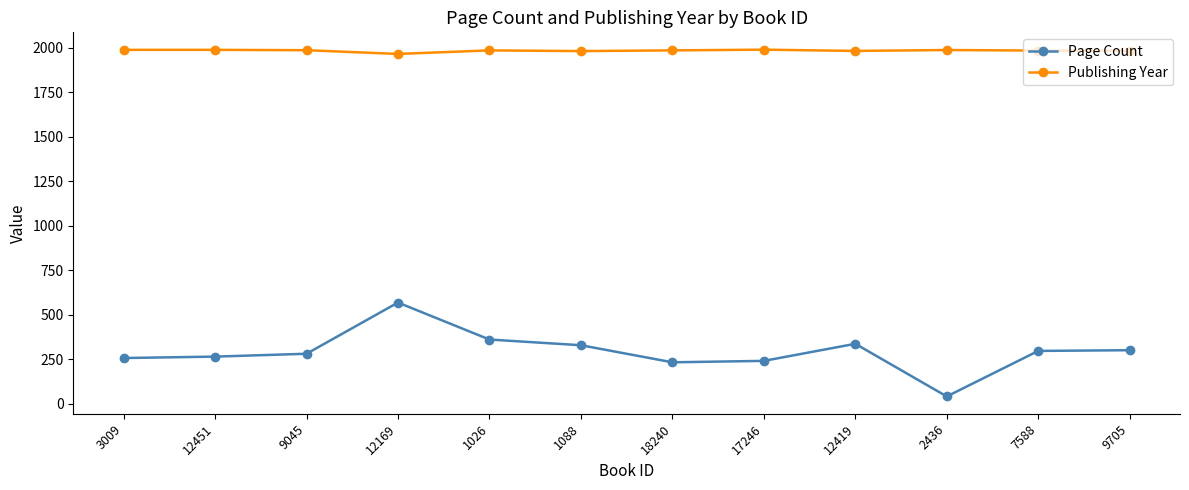

The Publishing Year series shows 1986 at 1026. True or false?

True